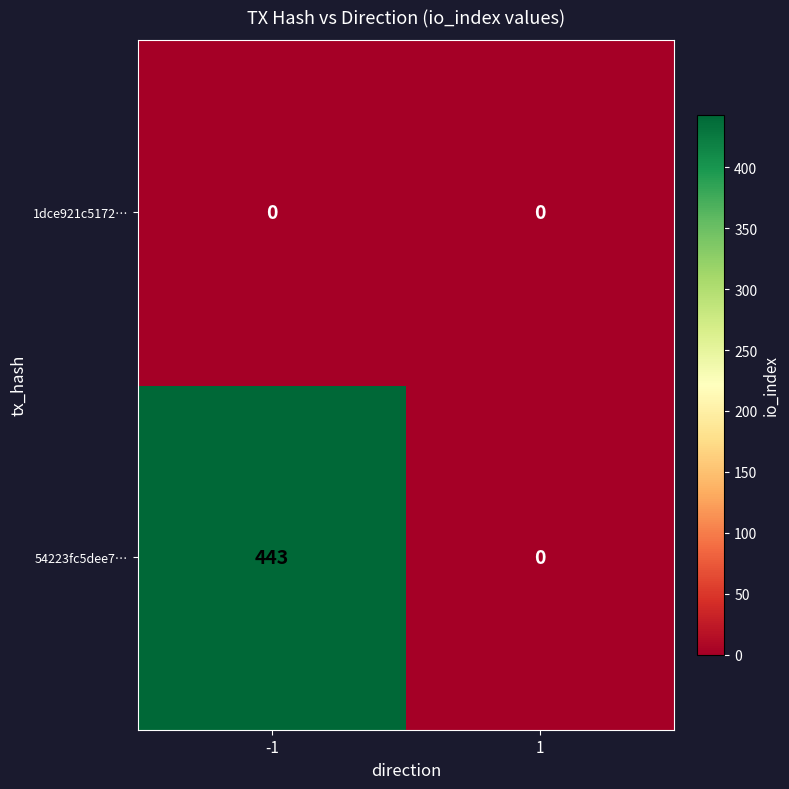

What is the total value across all series at -1?

443